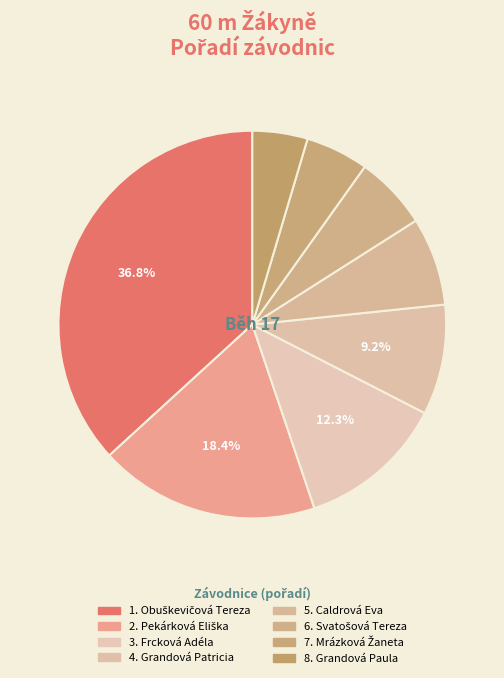

How many slices are in this pie chart?

8